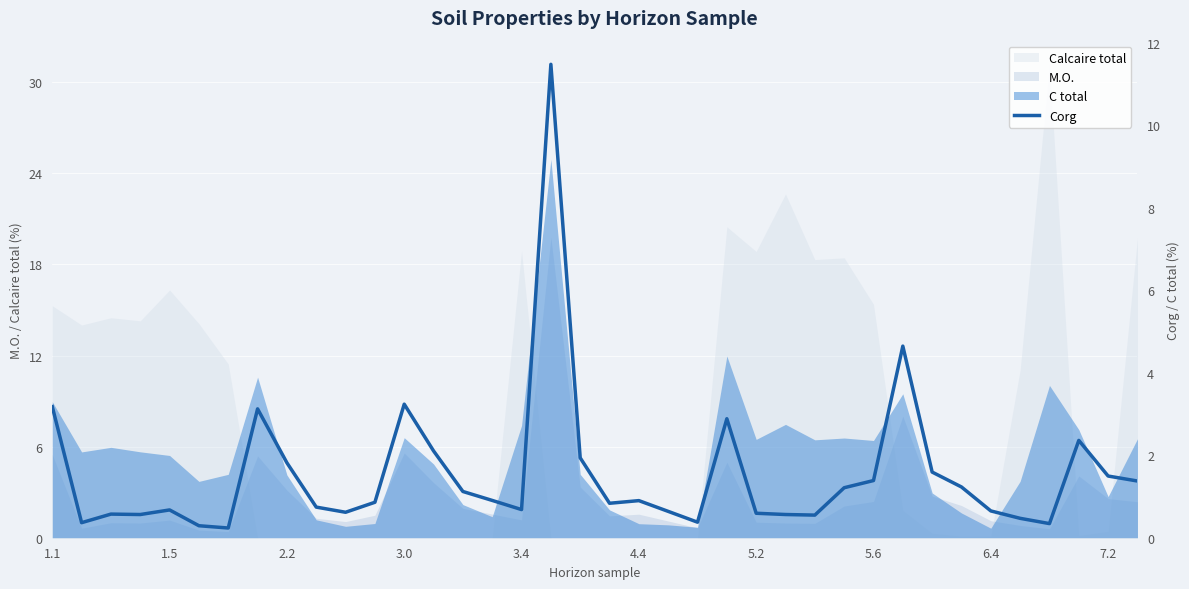

What is the sum of the values at 18 and 3.4?

2.6